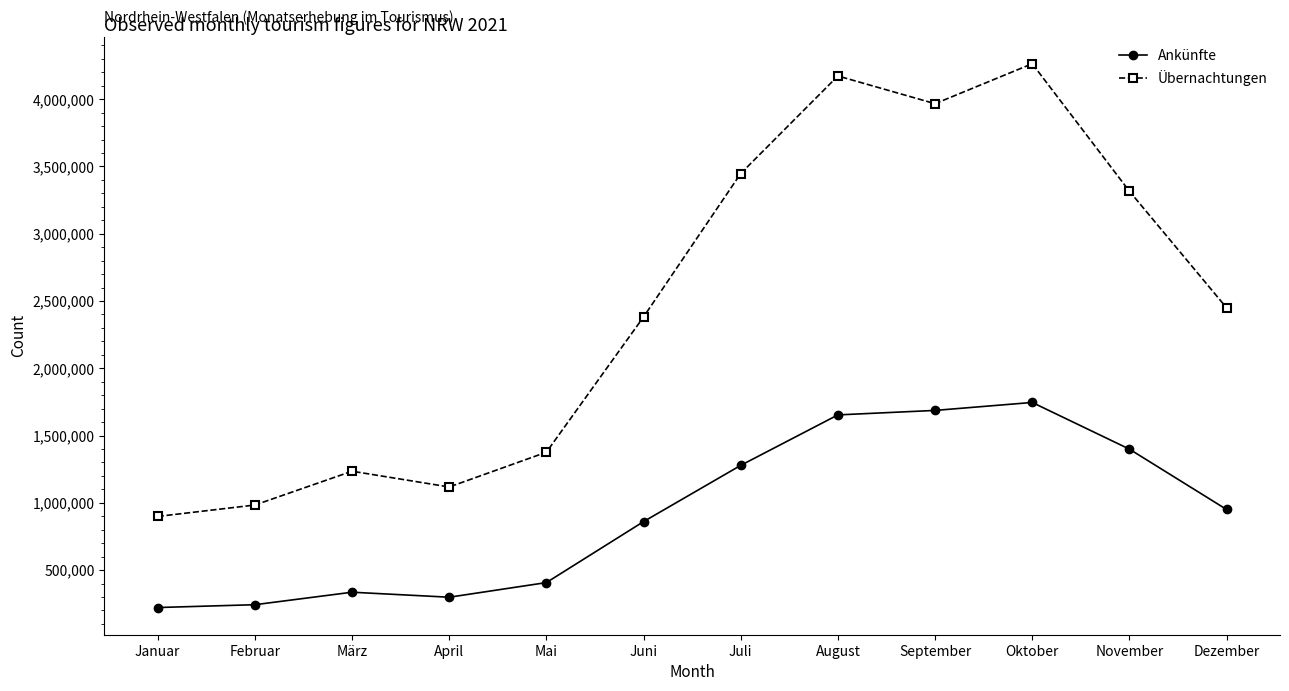

Which series has the widest spread of values?

Übernachtungen